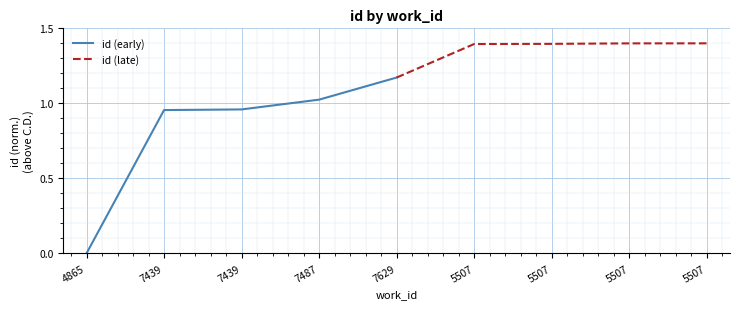

Count the id (late) values in the range 1 to 2.

5